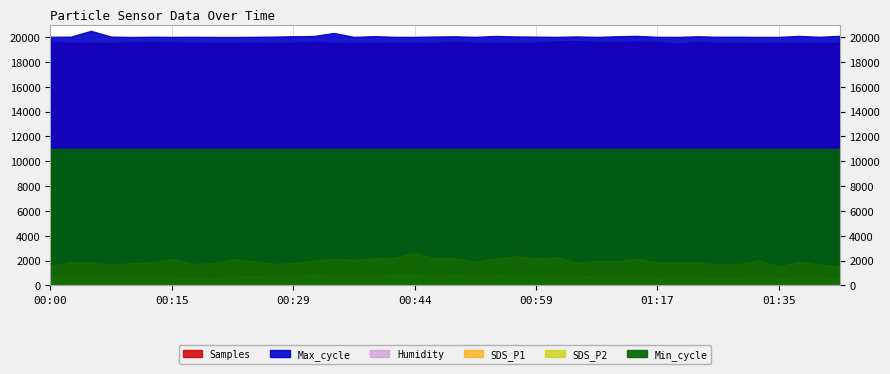

What is the value of the Samples point at the 11th from the left?

6253547.0